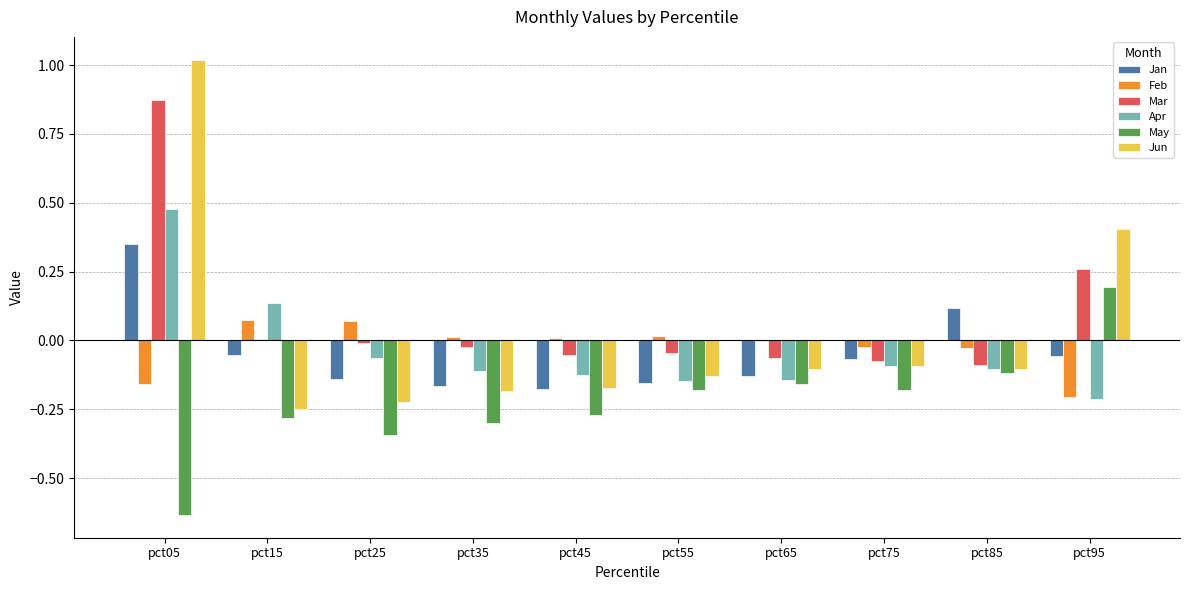

Which category has the highest value across all series?

pct05